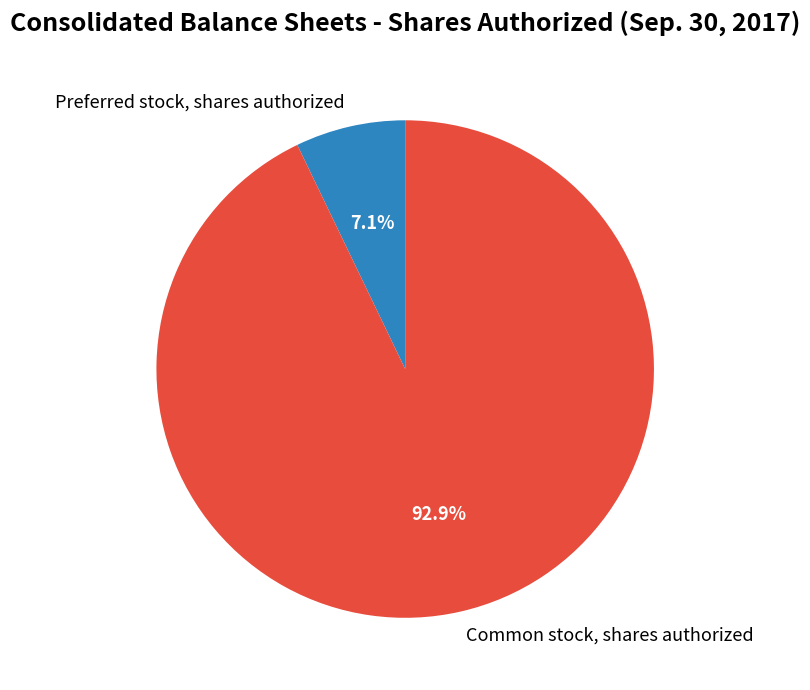

Count the number of slices in the pie.

2